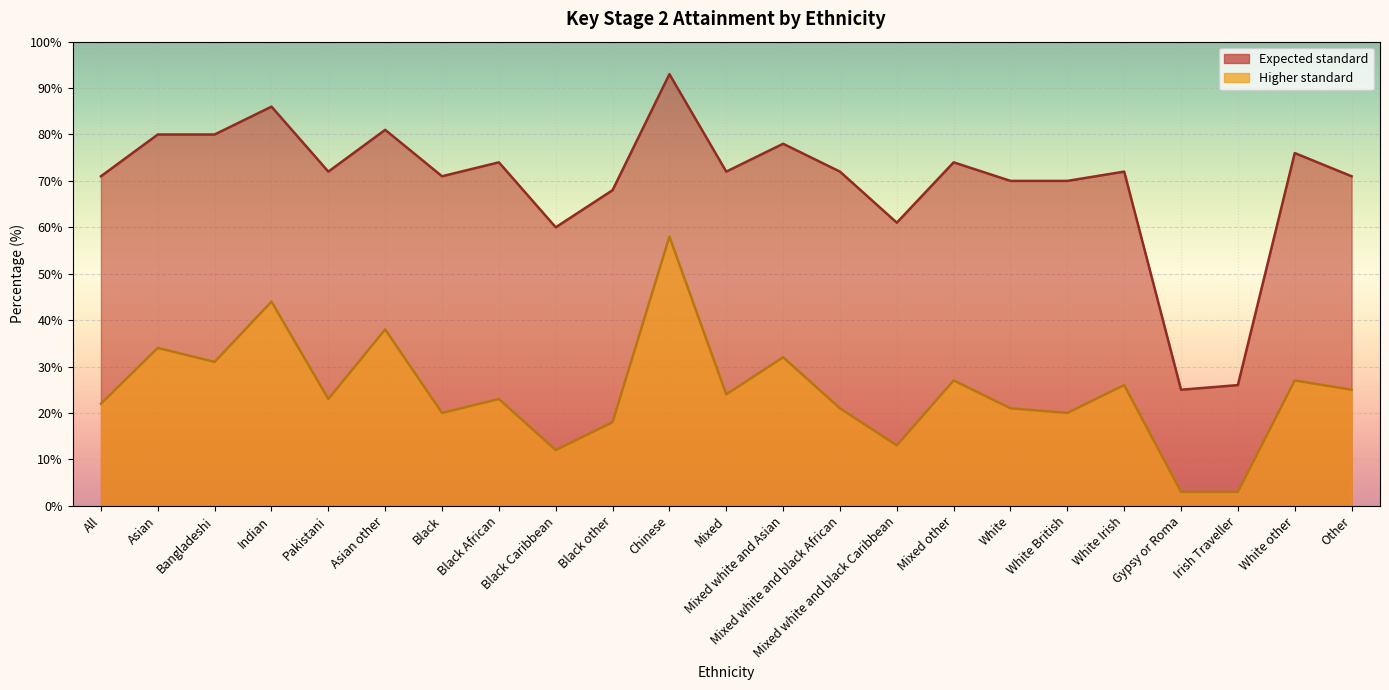

How many lines are shown in the chart?

2